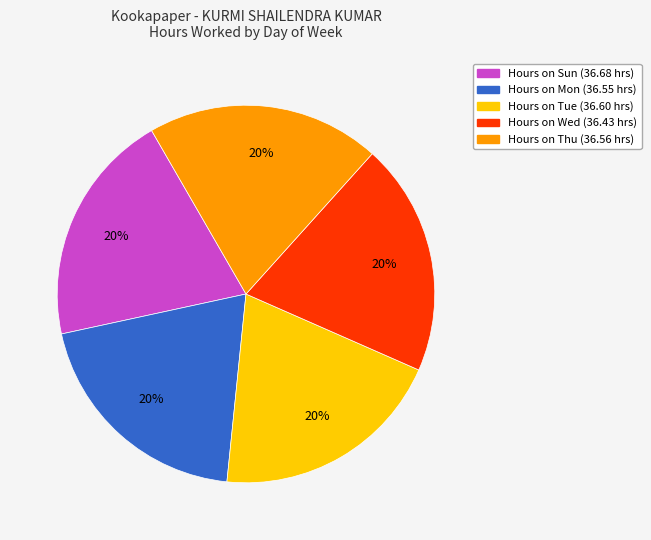

Is there any slice that represents more than half of the pie?

No